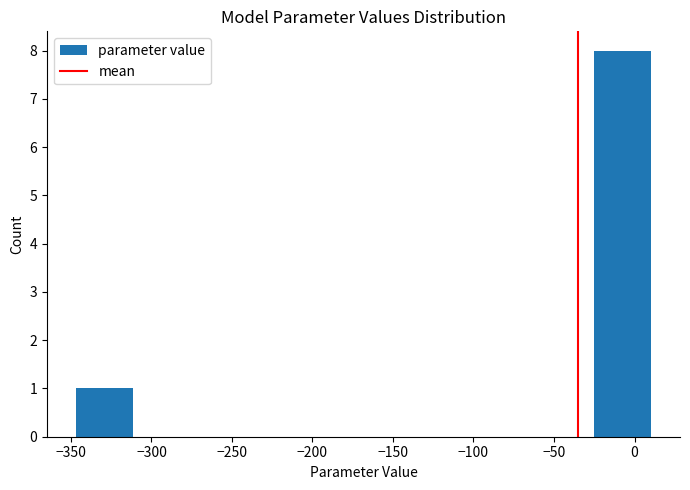

Over which range of the x-axis is the bar tallest?

-25 to 10